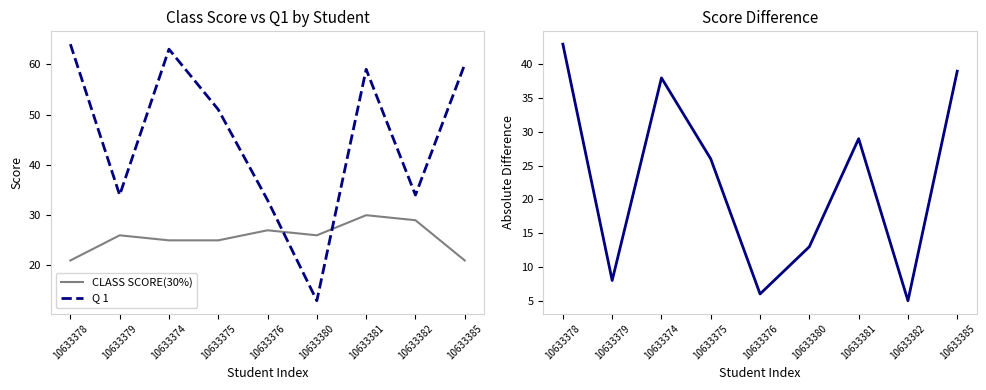

What position from the left is 10633375?

4